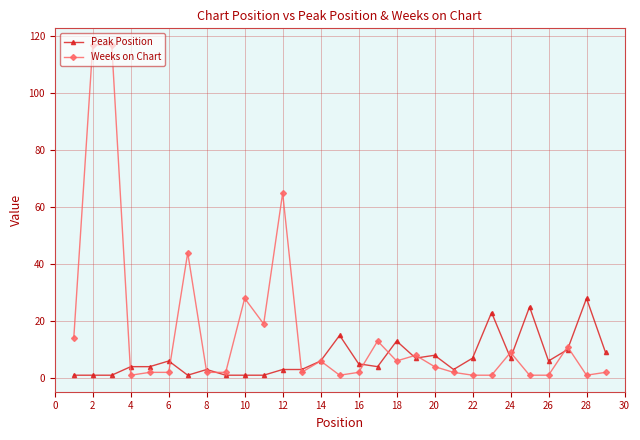

How many values in the Peak Position series are below 5?

14